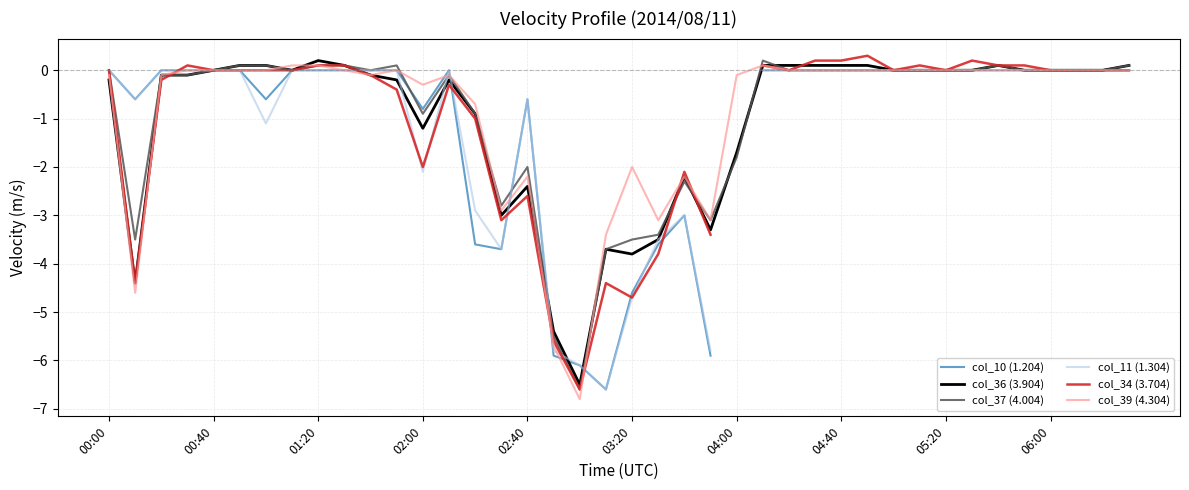

What is the difference between the second highest and second lowest values in the col_10 (1.204) series?

6.1